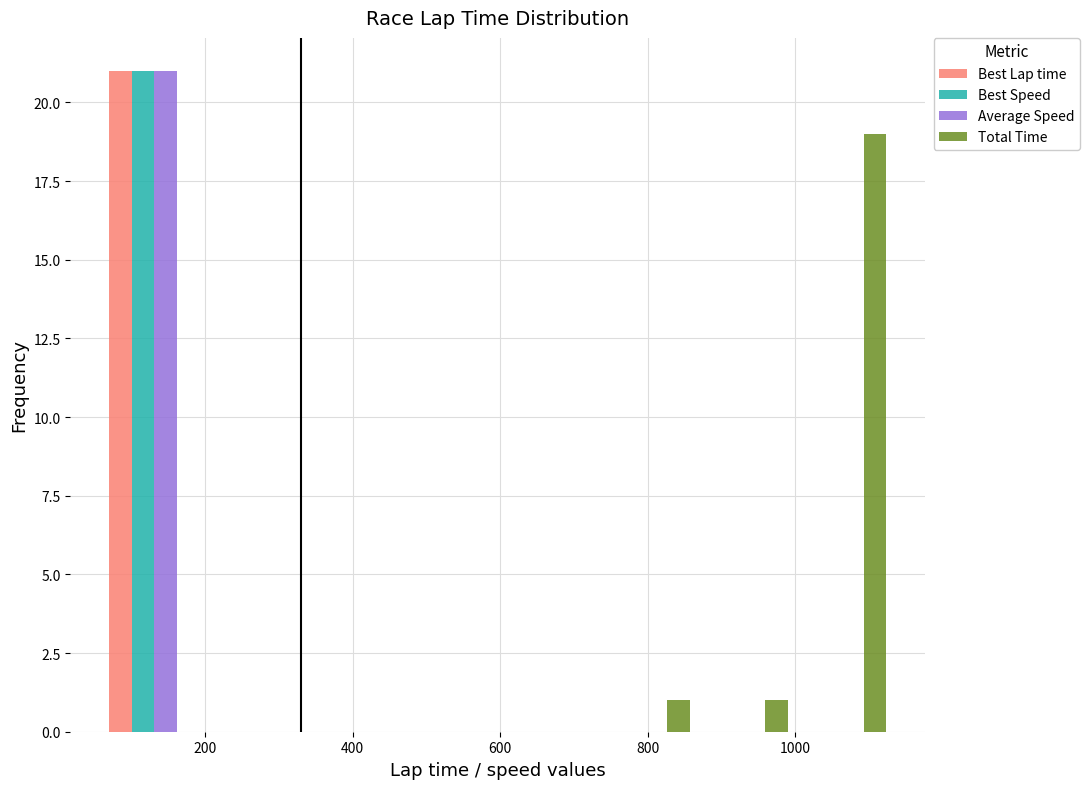

In the Best Lap time series, which range on the x-axis has the tallest bar?

60 to 200